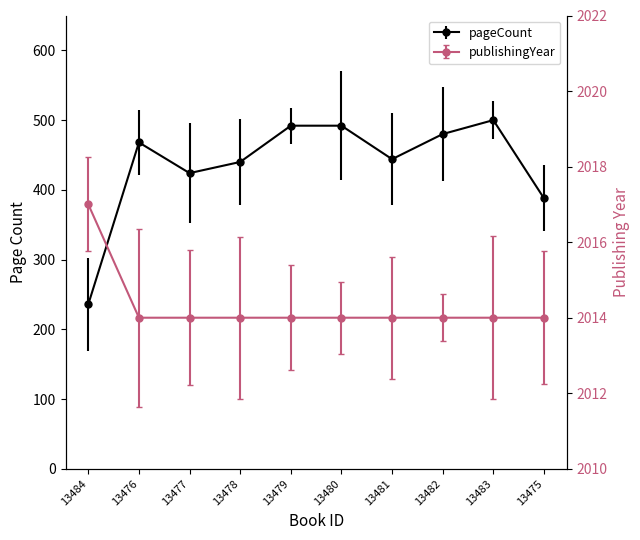

How many distinct data groups are displayed?

2